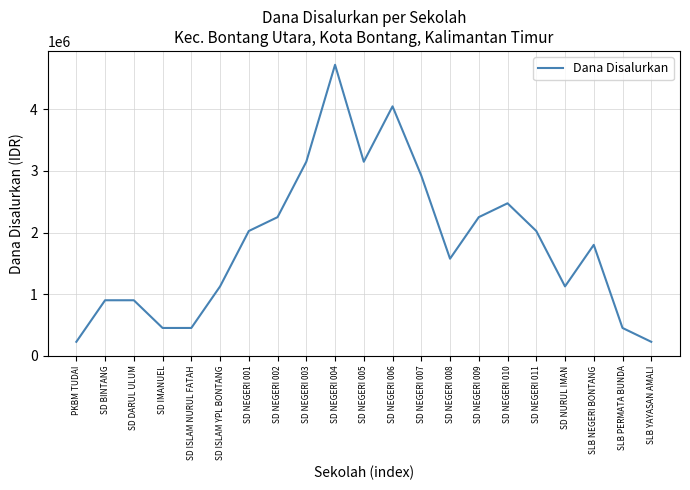

True or false: the data shows 450000 at SLB PERMATA BUNDA.

True